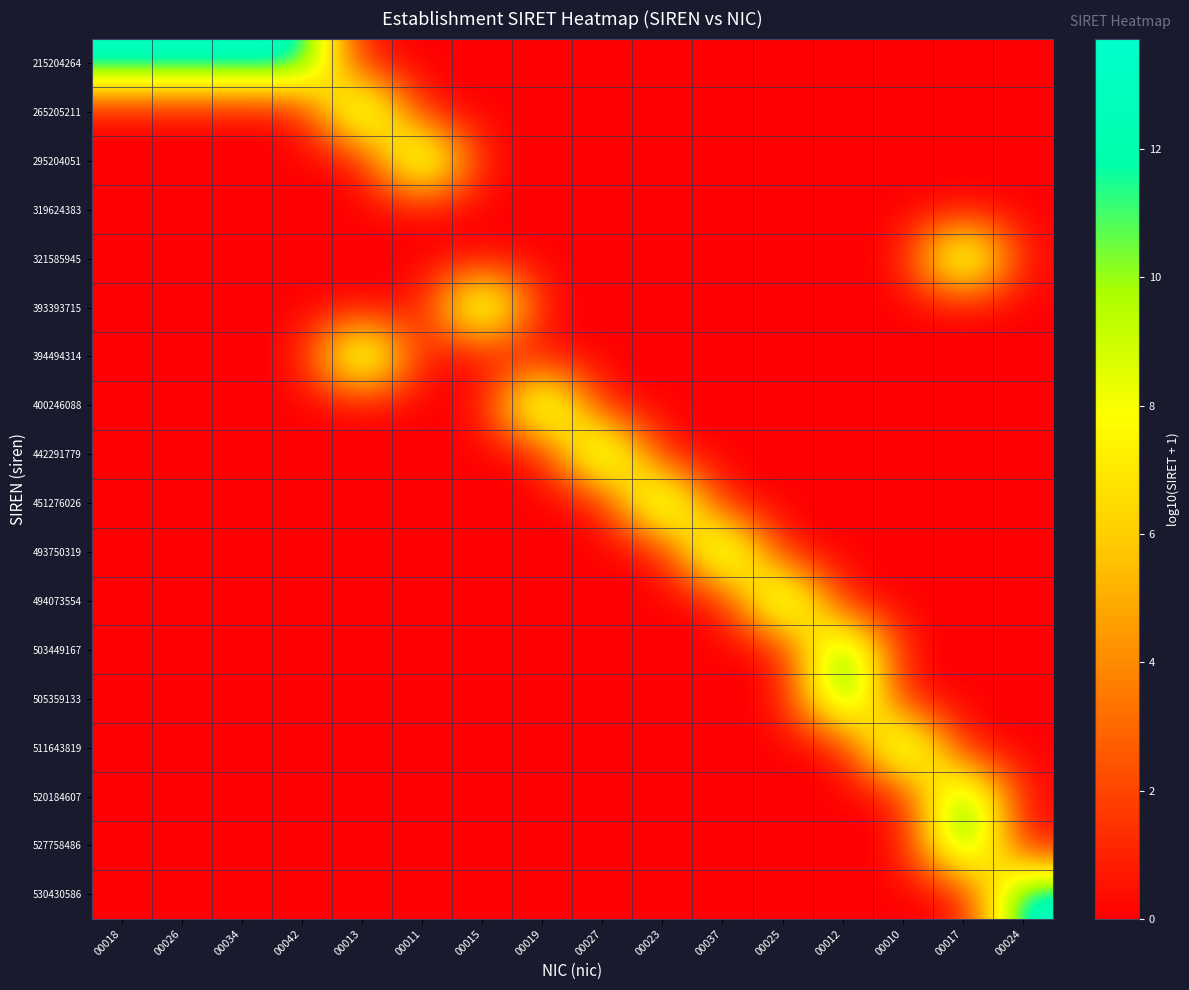

Count the number of categories in the chart.

16